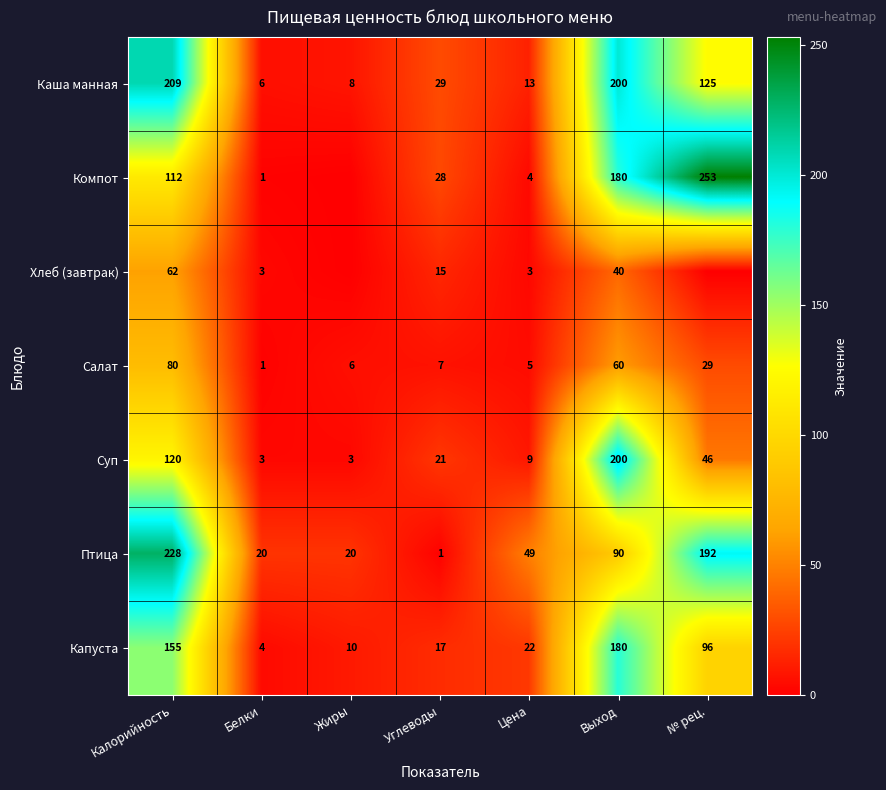

Is the value of Салат at Калорийность greater than the value of Хлеб (завтрак) at Белки?

Yes